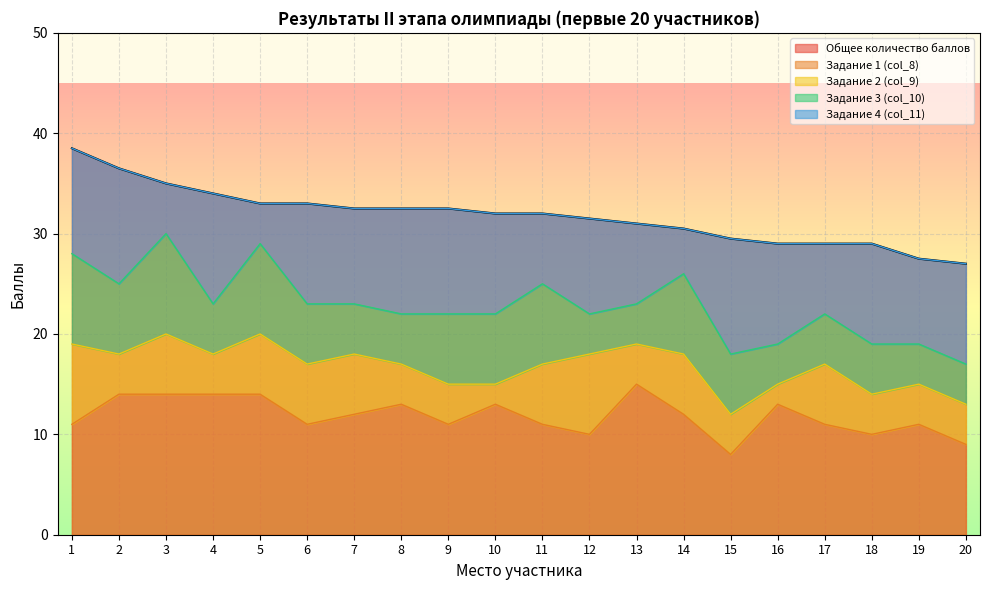

In Задание 1 (col_8), how many points are lower than both neighbors (excluding endpoints)?

5